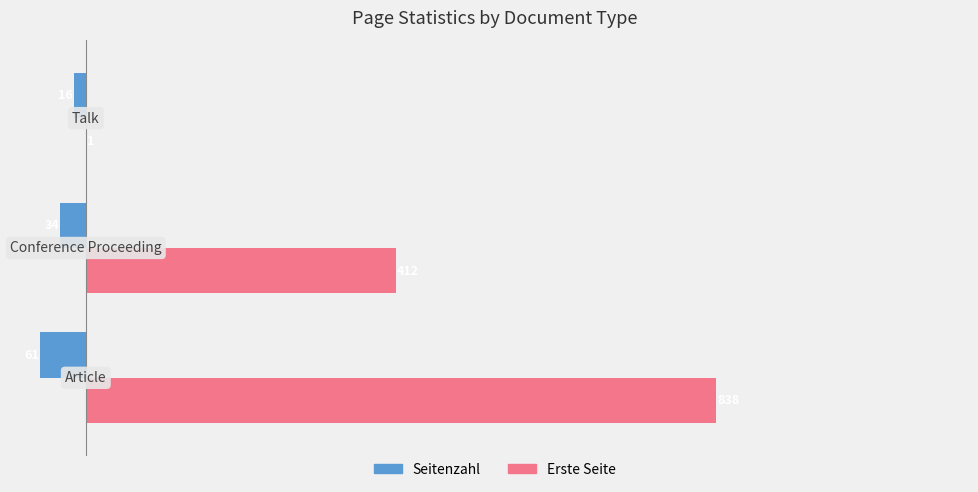

How many Seitenzahl values are between -61 and -16?

3